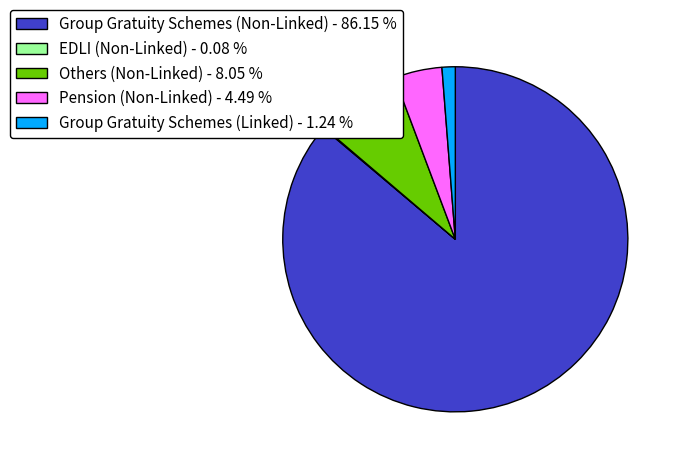

Do Pension (Non-Linked) - 4.49 % and Group Gratuity Schemes (Non-Linked) - 86.15 % together represent more than half of the pie?

Yes